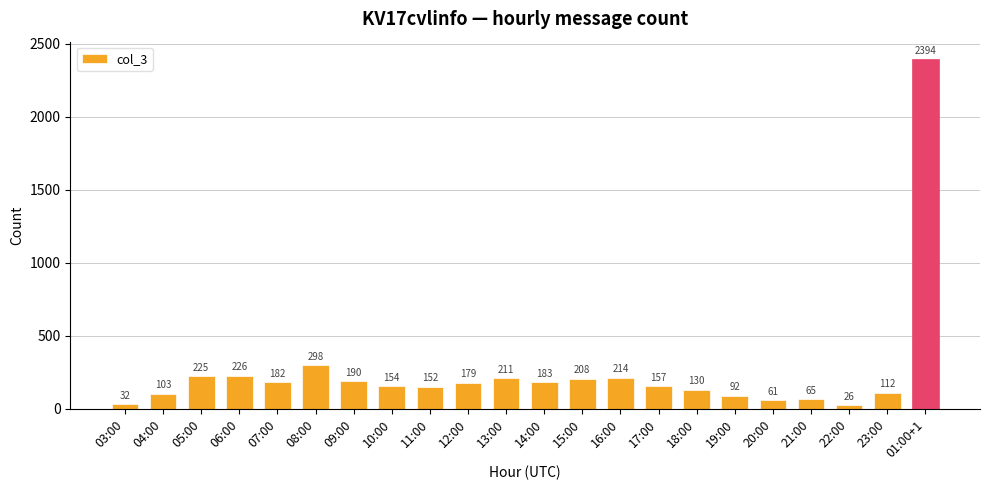

Count the number of data series in this chart.

1